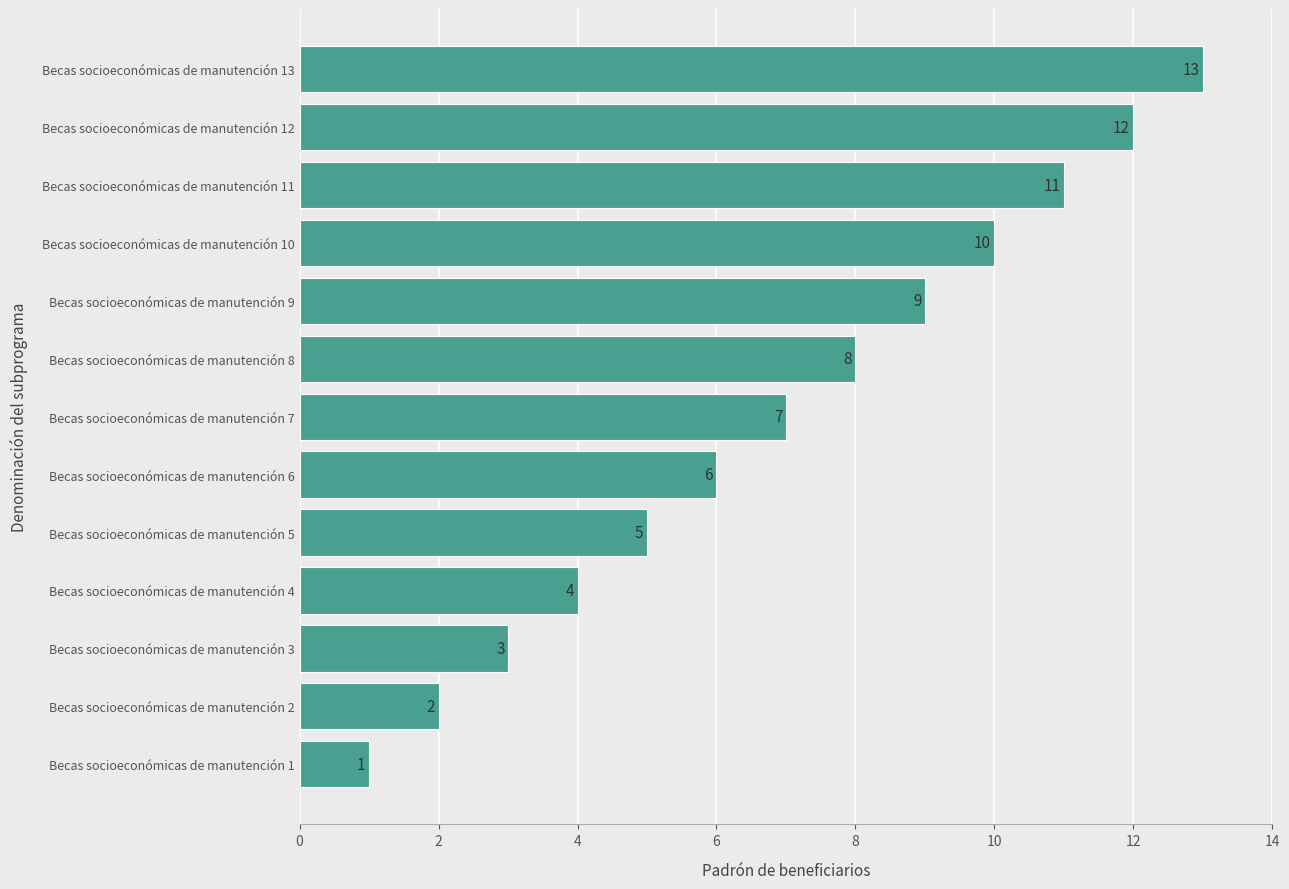

At which category does the chart reach its peak across all series?

Becas socioeconómicas de manutención 13